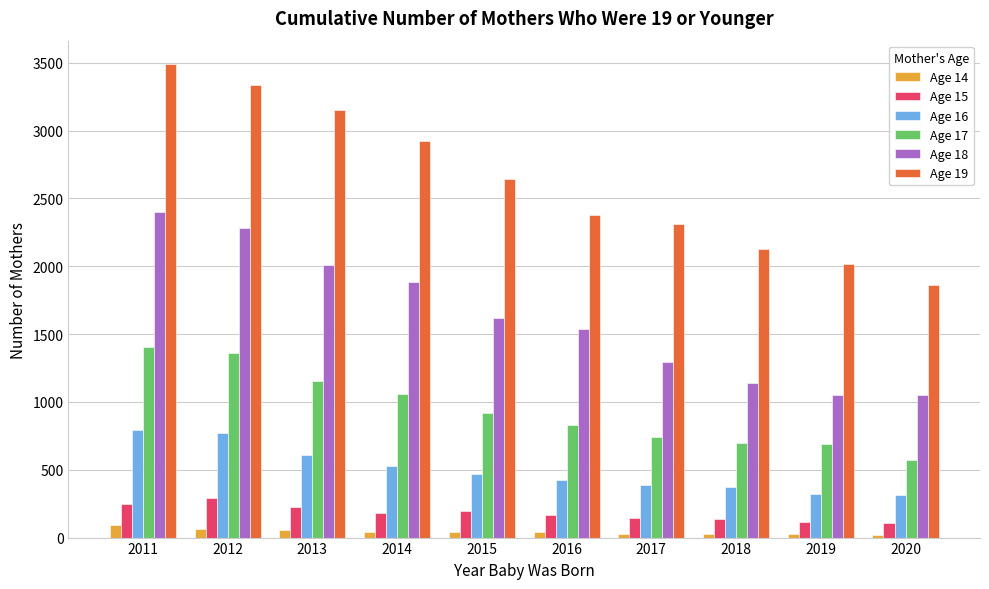

Which series has the largest total across all categories?

Age 19